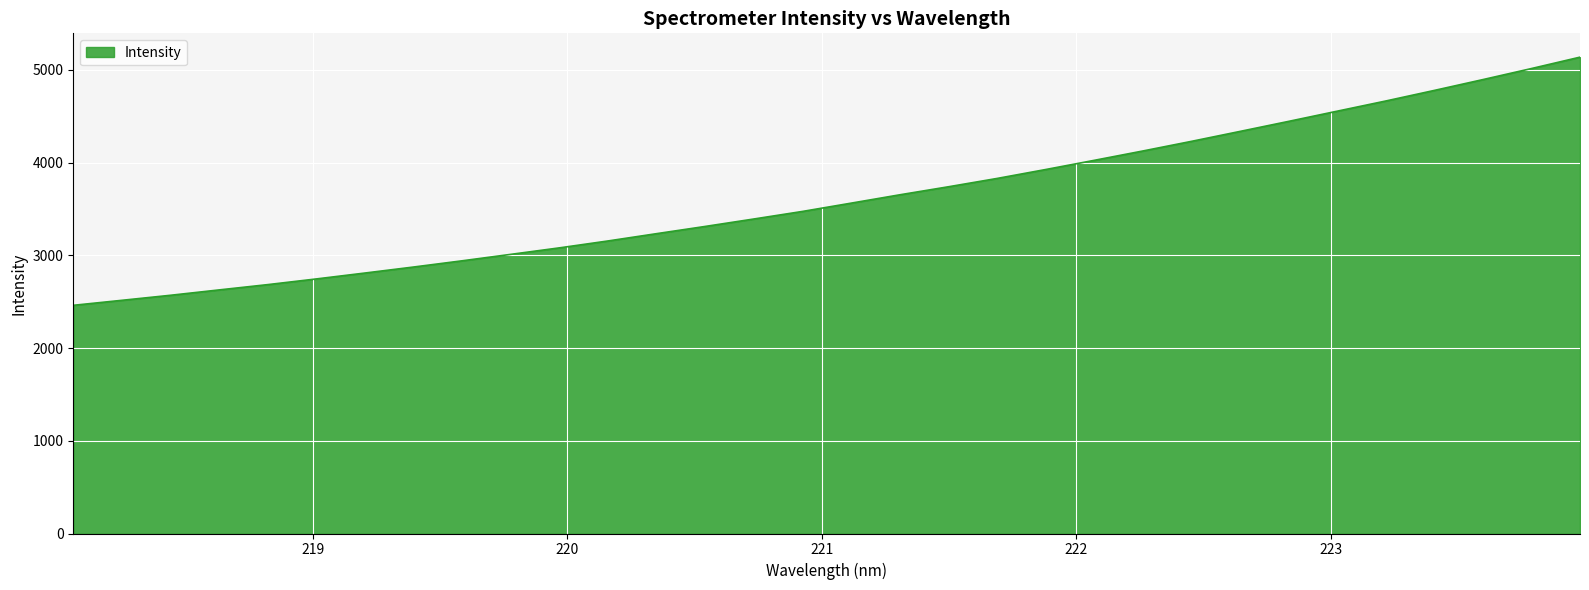

What is the minimum value shown in the chart?

2460.6